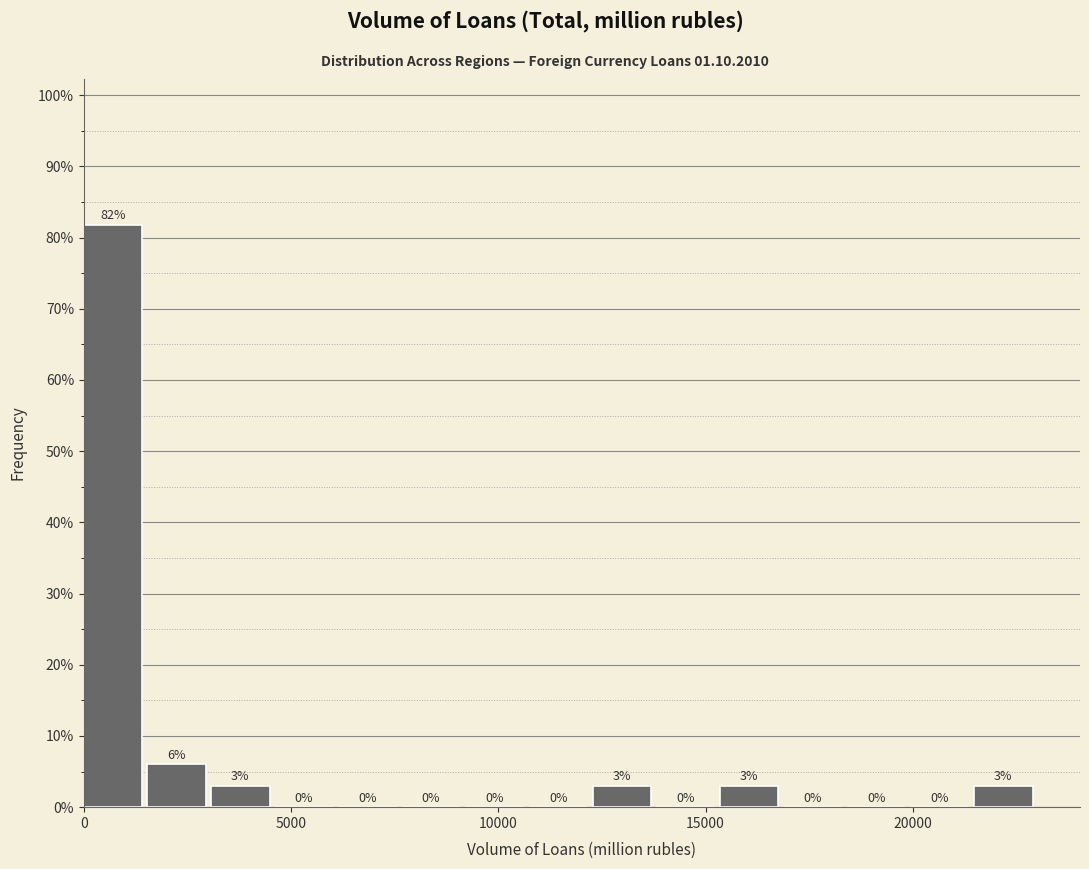

Read against the x-axis, roughly where is the centre of the tallest bar?

500